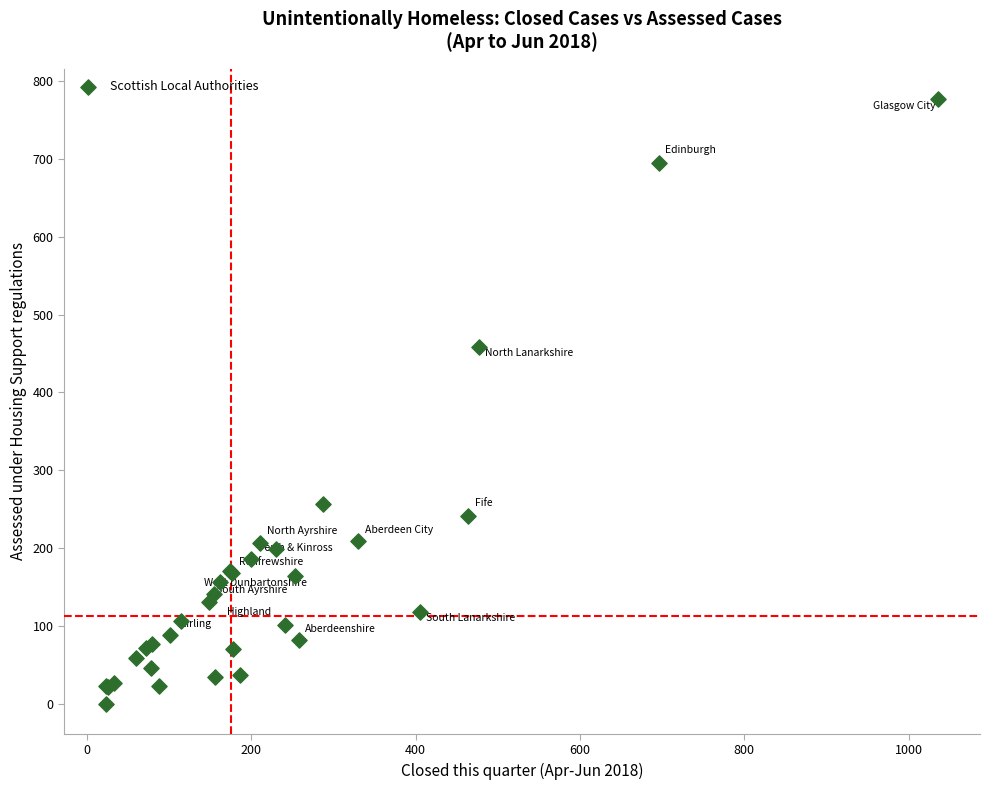

What Y value in the scatter plot is closest to 388?

459